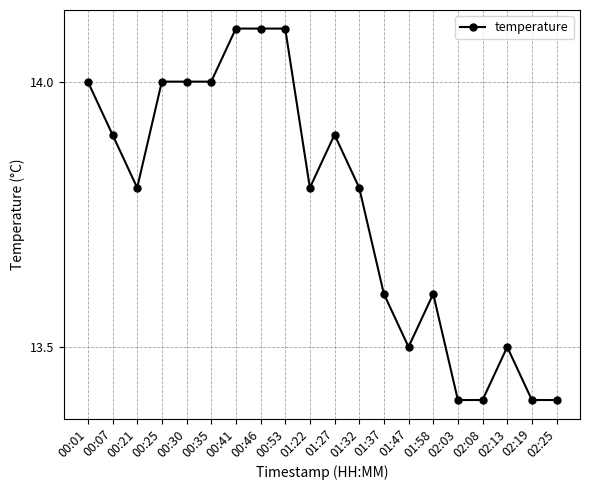

Reading left to right, extract all data points from this chart.

14.0	13.9	13.8	14.0	14.0	14.0	14.1	14.1	14.1	13.8	13.9	13.8	13.6	13.5	13.6	13.4	13.4	13.5	13.4	13.4